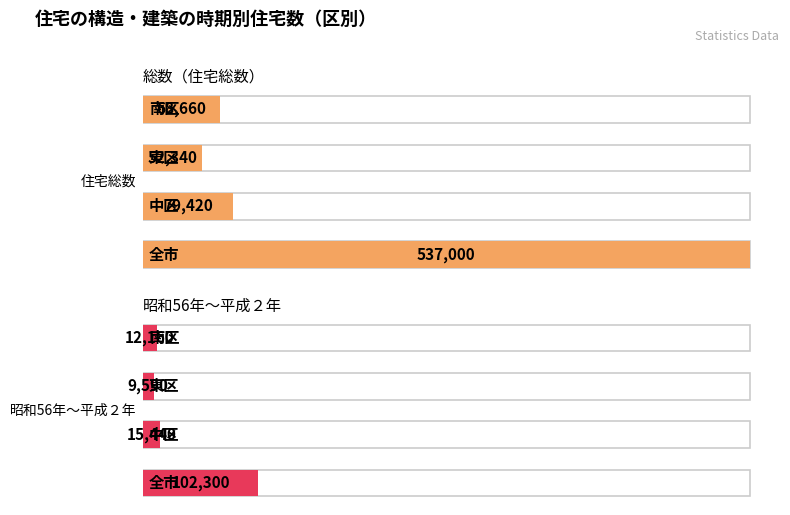

What are all the series names shown in the legend?

住宅総数, 昭和56年～平成２年